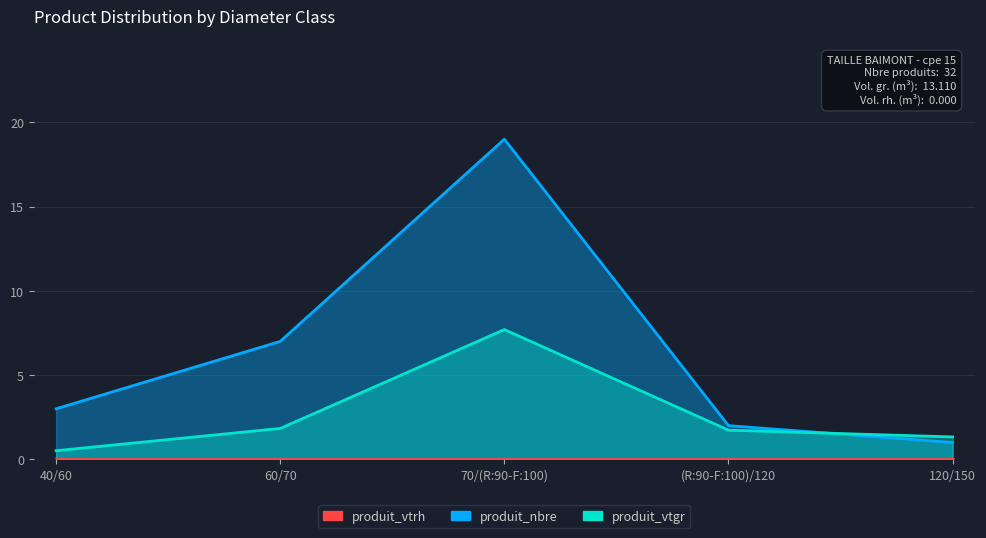

At which label does produit_nbre first exceed 3?

60/70